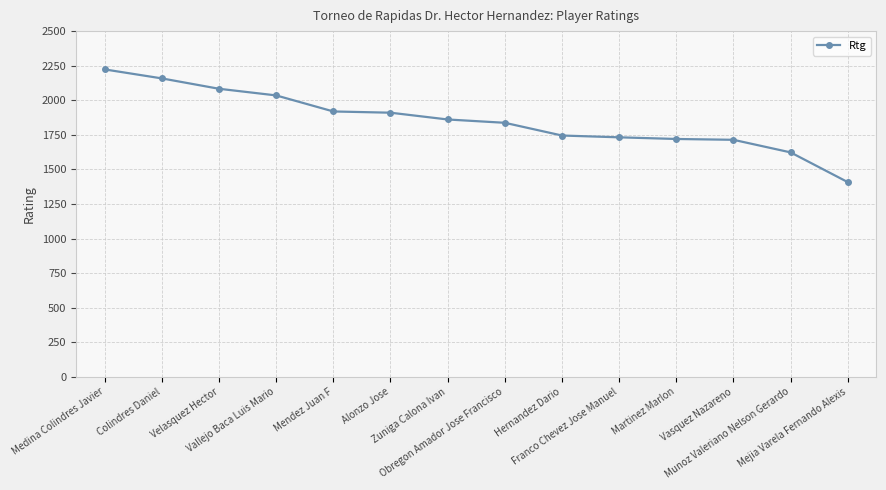

What is the value of the 1st point from the left?

2223